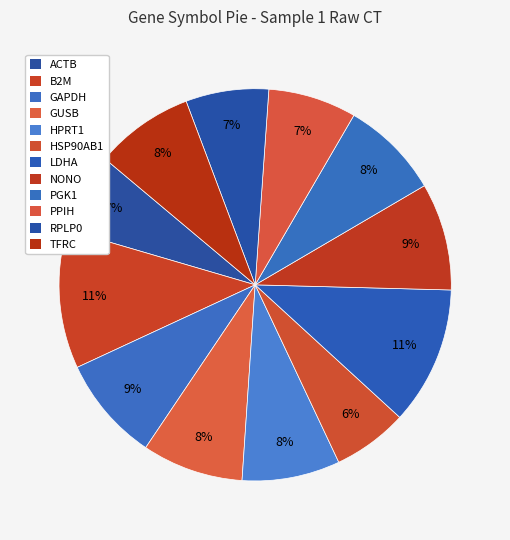

What is the largest slice in the pie chart?

B2M